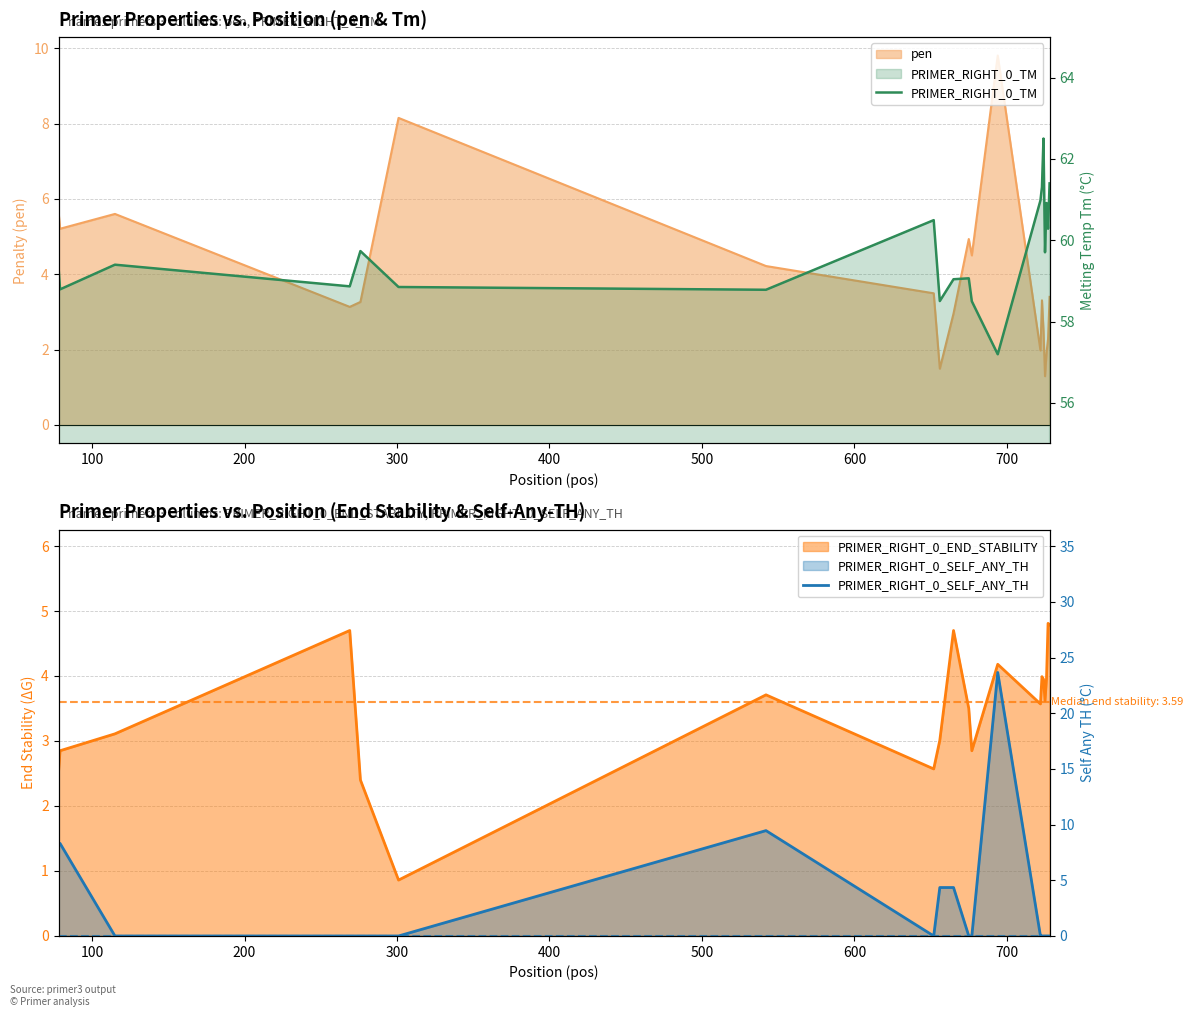

Is the value of PRIMER_RIGHT_0_SELF_ANY_TH at 400 greater than the value of PRIMER_RIGHT_0_TM at 600?

No